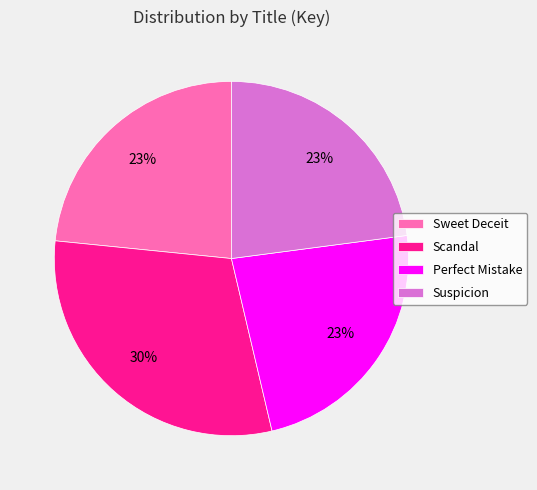

The Suspicion slice represents 23% of the pie. True or false?

True